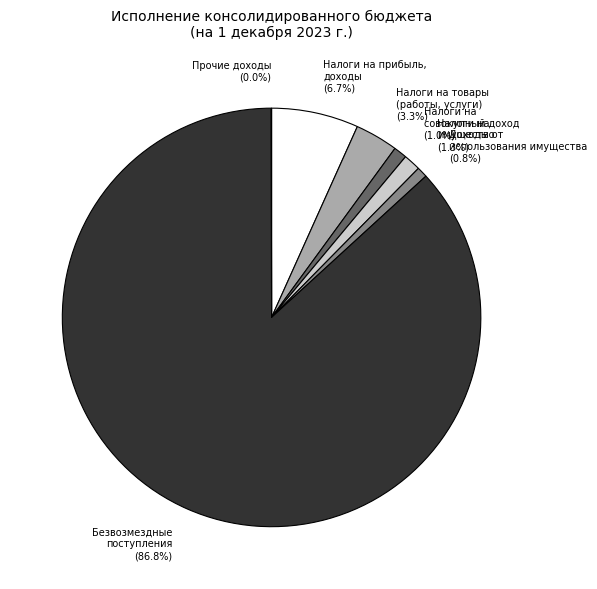

Approximately how many times larger is the value at Налоги на прибыль, доходы compared to Налоги на товары (работы, услуги)?

2.0